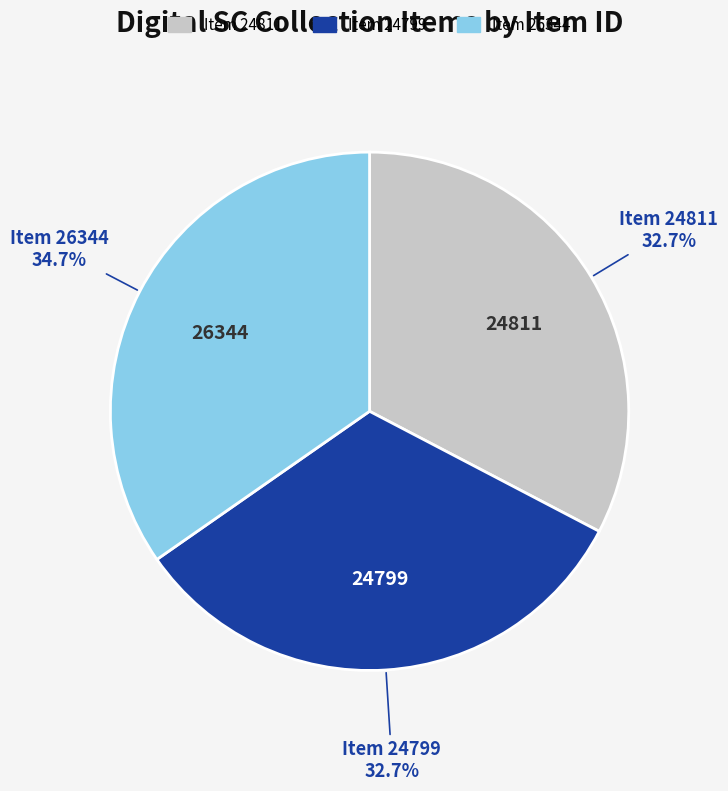

How many slices are in this pie chart?

3